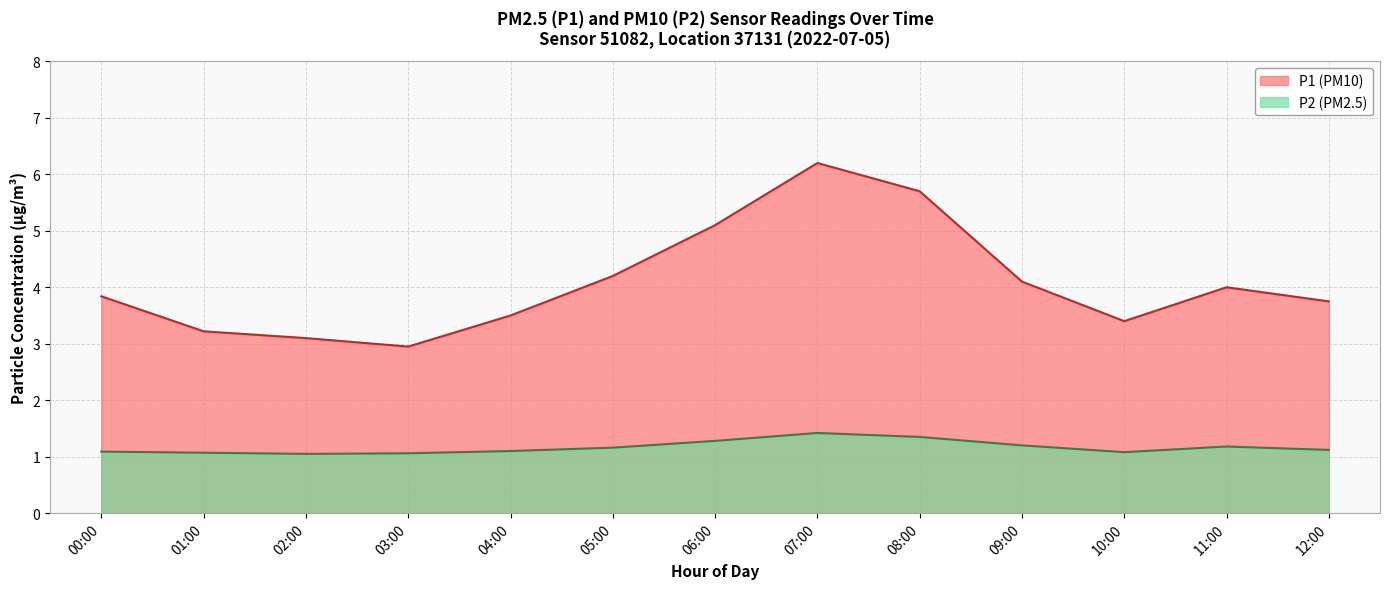

True or false: the data shows 0.8 at 12:00.

False